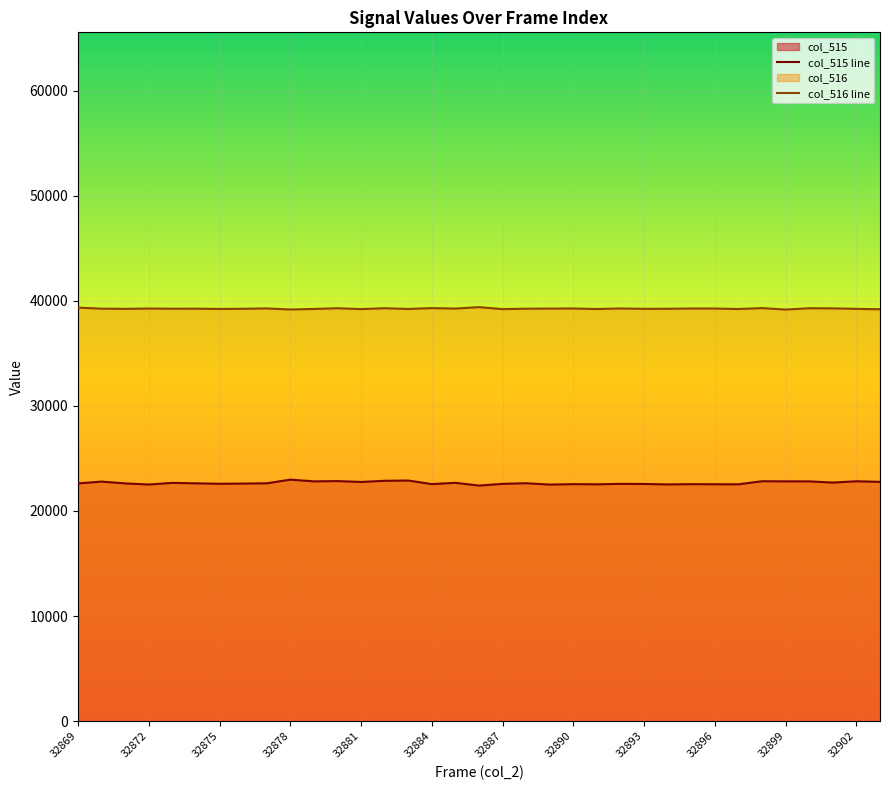

What is the spread (max minus min) of values at 32896?

16720